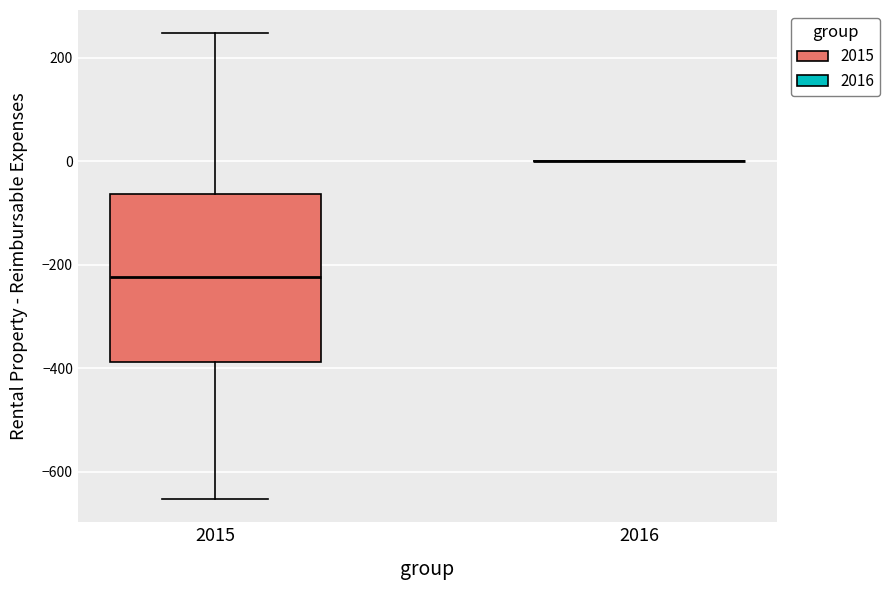

Reading left to right, read every box against the y-axis: the position of its median line, the range the box covers, and the ends of its whiskers. The values are not printed on the chart, so give them approximately, as read against the axis.

2015: median -220, box -380 to -60, whiskers -660 to 240
2016: box collapsed to a line at 0, whiskers 0 to 0